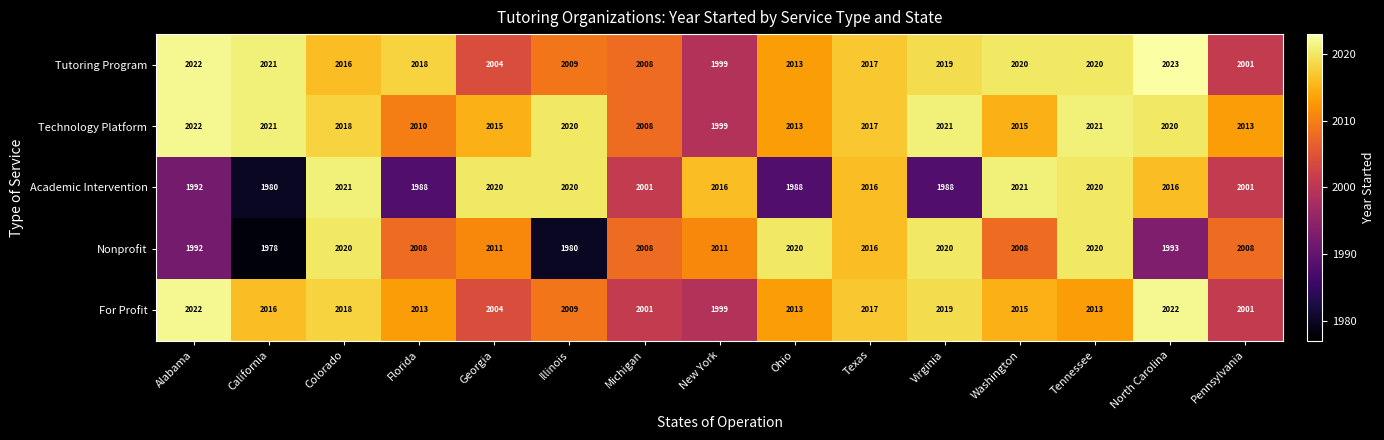

What is the smallest value displayed?

1978